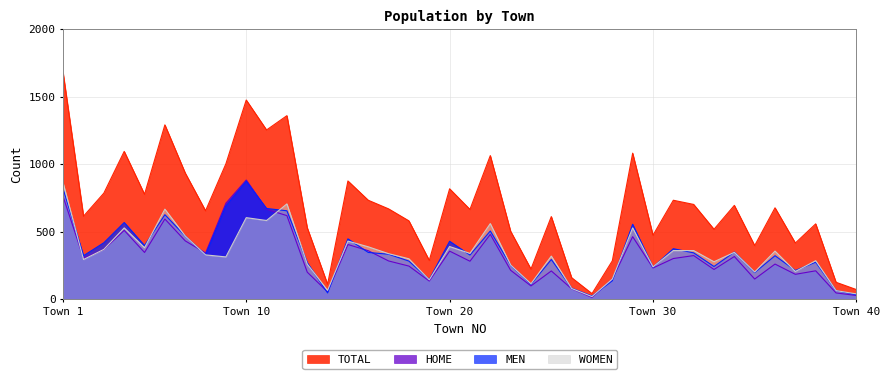

Reading left to right, transcribe all the data shown in this chart.

TOTAL: 1672	614	785	1094	776	1291	934	654	1002	1475	1253	1359	528	109	875	732	668	579	286	817	664	1063	502	222	611	158	40	283	1081	473	732	701	517	694	396	676	415	557	124	70
HOME: 757	303	367	509	345	593	431	341	710	882	665	618	199	53	404	358	282	244	133	355	280	479	213	97	208	76	12	147	462	230	300	322	219	315	148	259	183	209	45	26
MEN: 814	321	417	567	396	625	467	327	690	872	671	654	269	45	446	345	332	281	144	428	326	504	250	109	293	80	22	135	554	235	373	342	241	348	196	321	211	273	62	32
WOMEN: 858	293	368	527	380	666	467	327	312	603	582	705	259	64	429	387	336	298	142	389	338	559	252	113	318	78	18	148	527	238	359	359	276	346	200	355	204	284	62	38